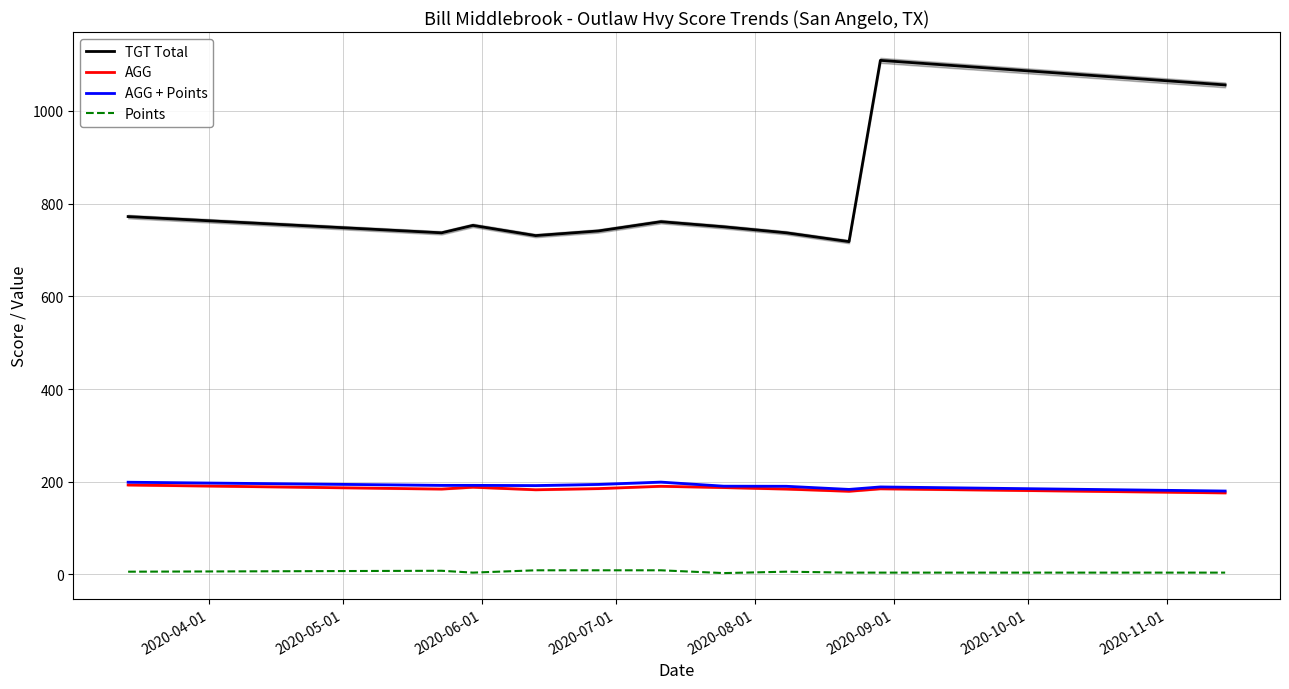

List the series in order of their peak value, highest first.

TGT Total, AGG + Points, AGG, Points